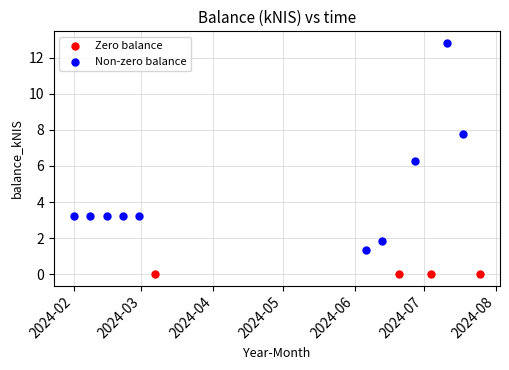

Which series contains the lowest Y value?

Zero balance